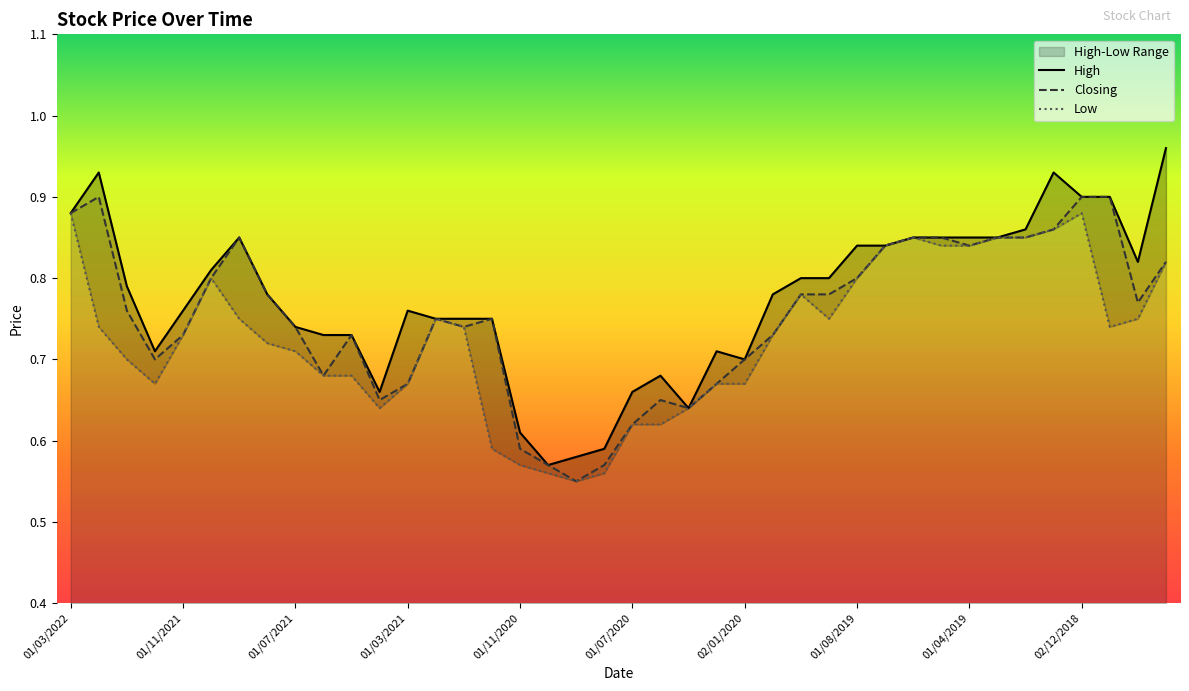

Read the Closing value at 01/06/2021.

0.7